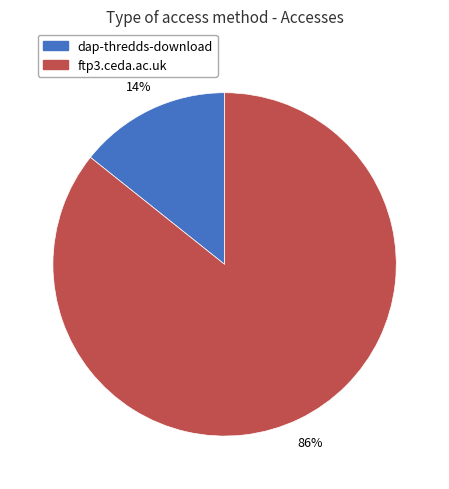

Which has a higher value, dap-thredds-download or ftp3.ceda.ac.uk?

ftp3.ceda.ac.uk